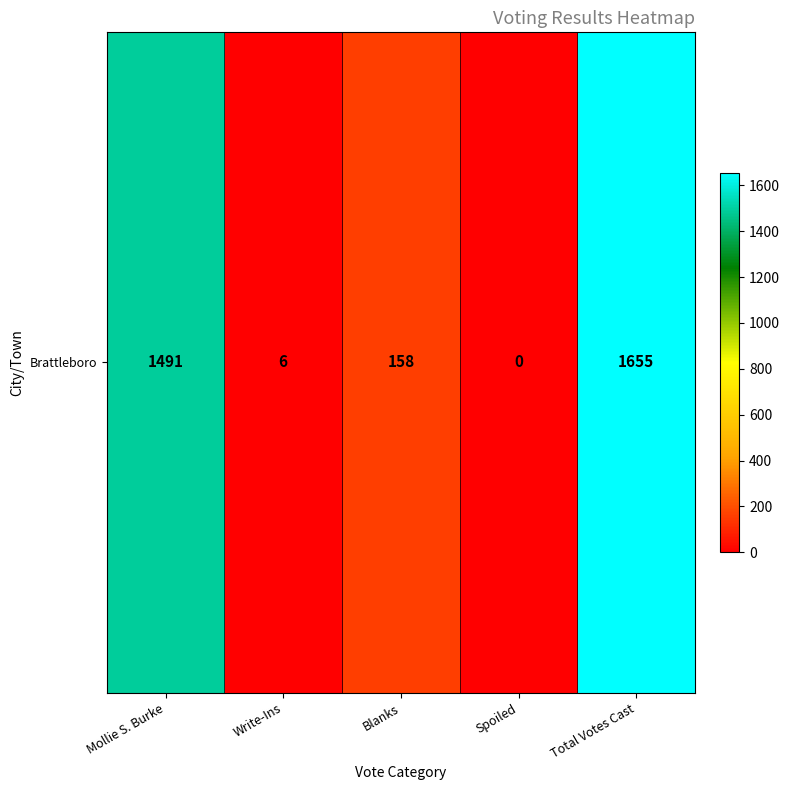

What is the ratio of the value at Blanks to the value at Mollie S. Burke?

0.1